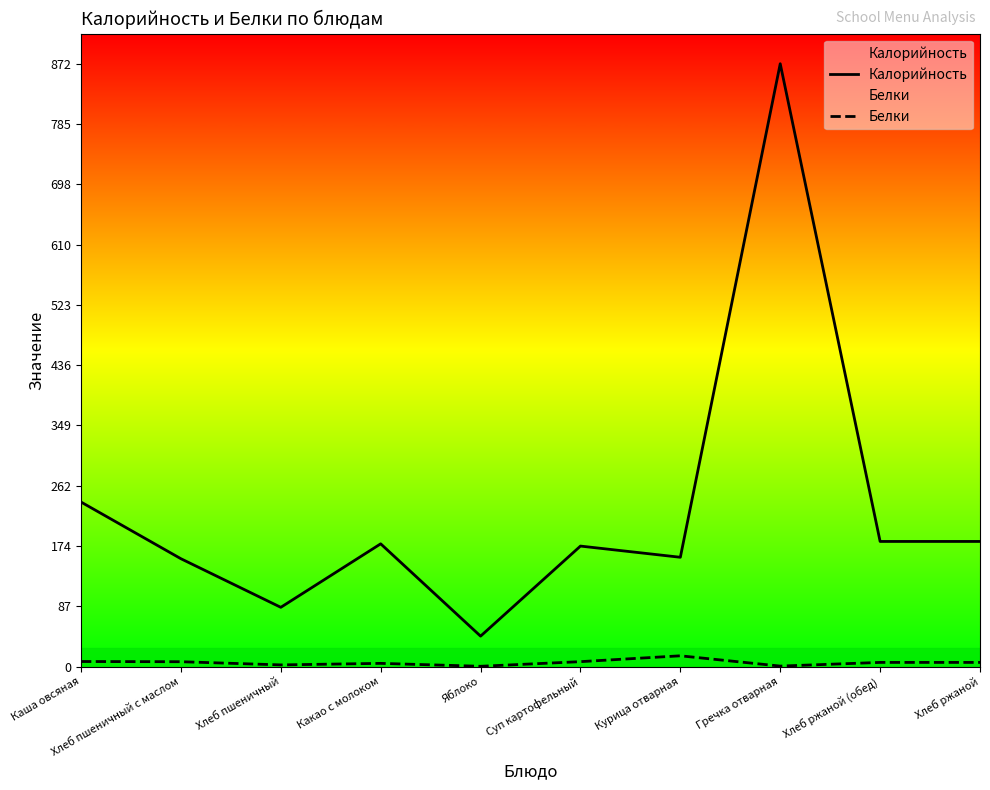

What is the approximate value of Калорийность at Какао с молоком?

177.6